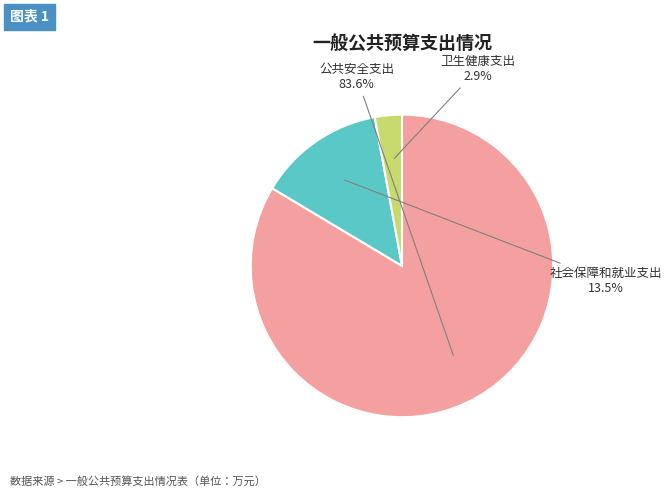

Which category has the smallest portion of the pie?

卫生健康支出